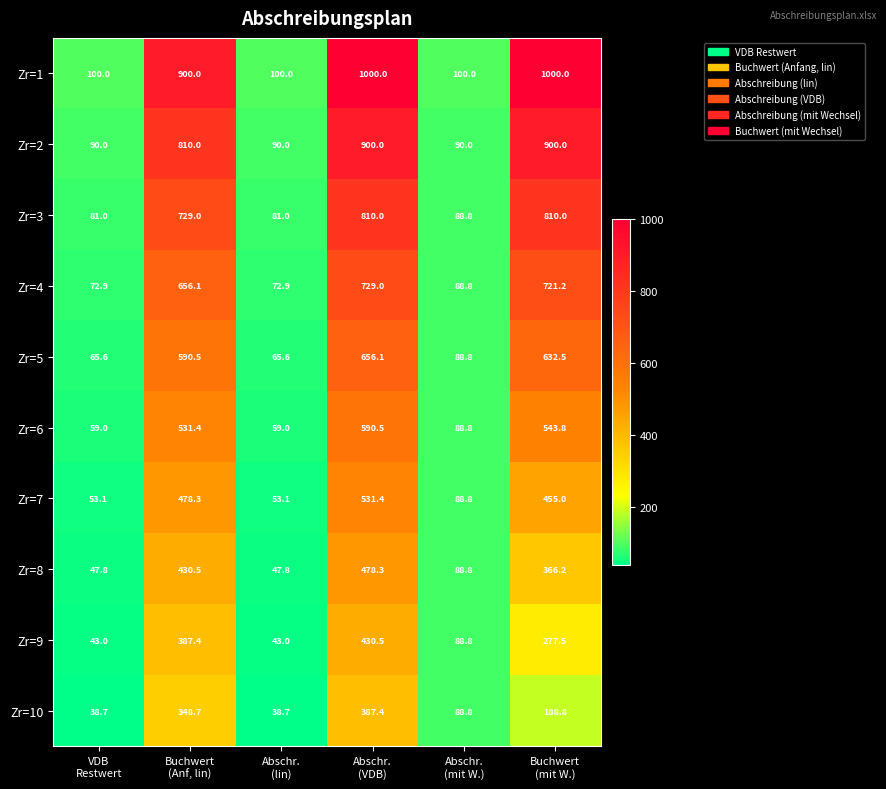

Count the number of categories in the chart.

6